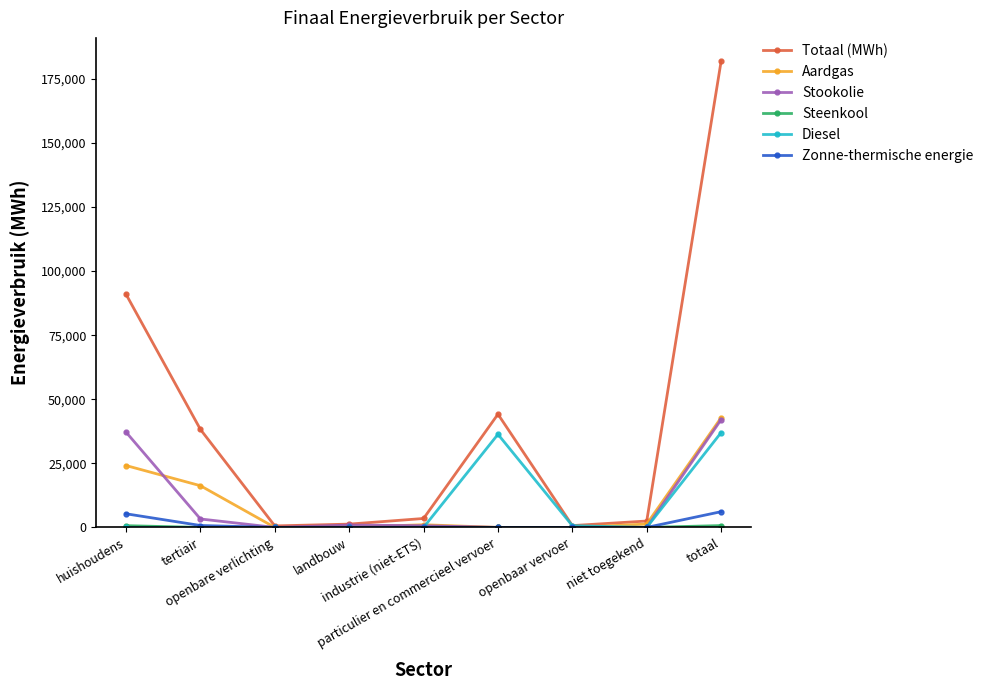

What is the highest value of the Stookolie series?

42048.6